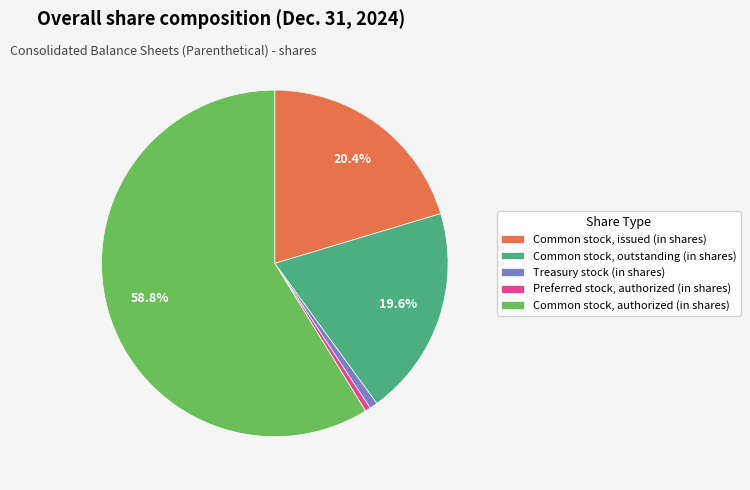

True or false: Treasury stock (in shares) accounts for 1% of the total.

True